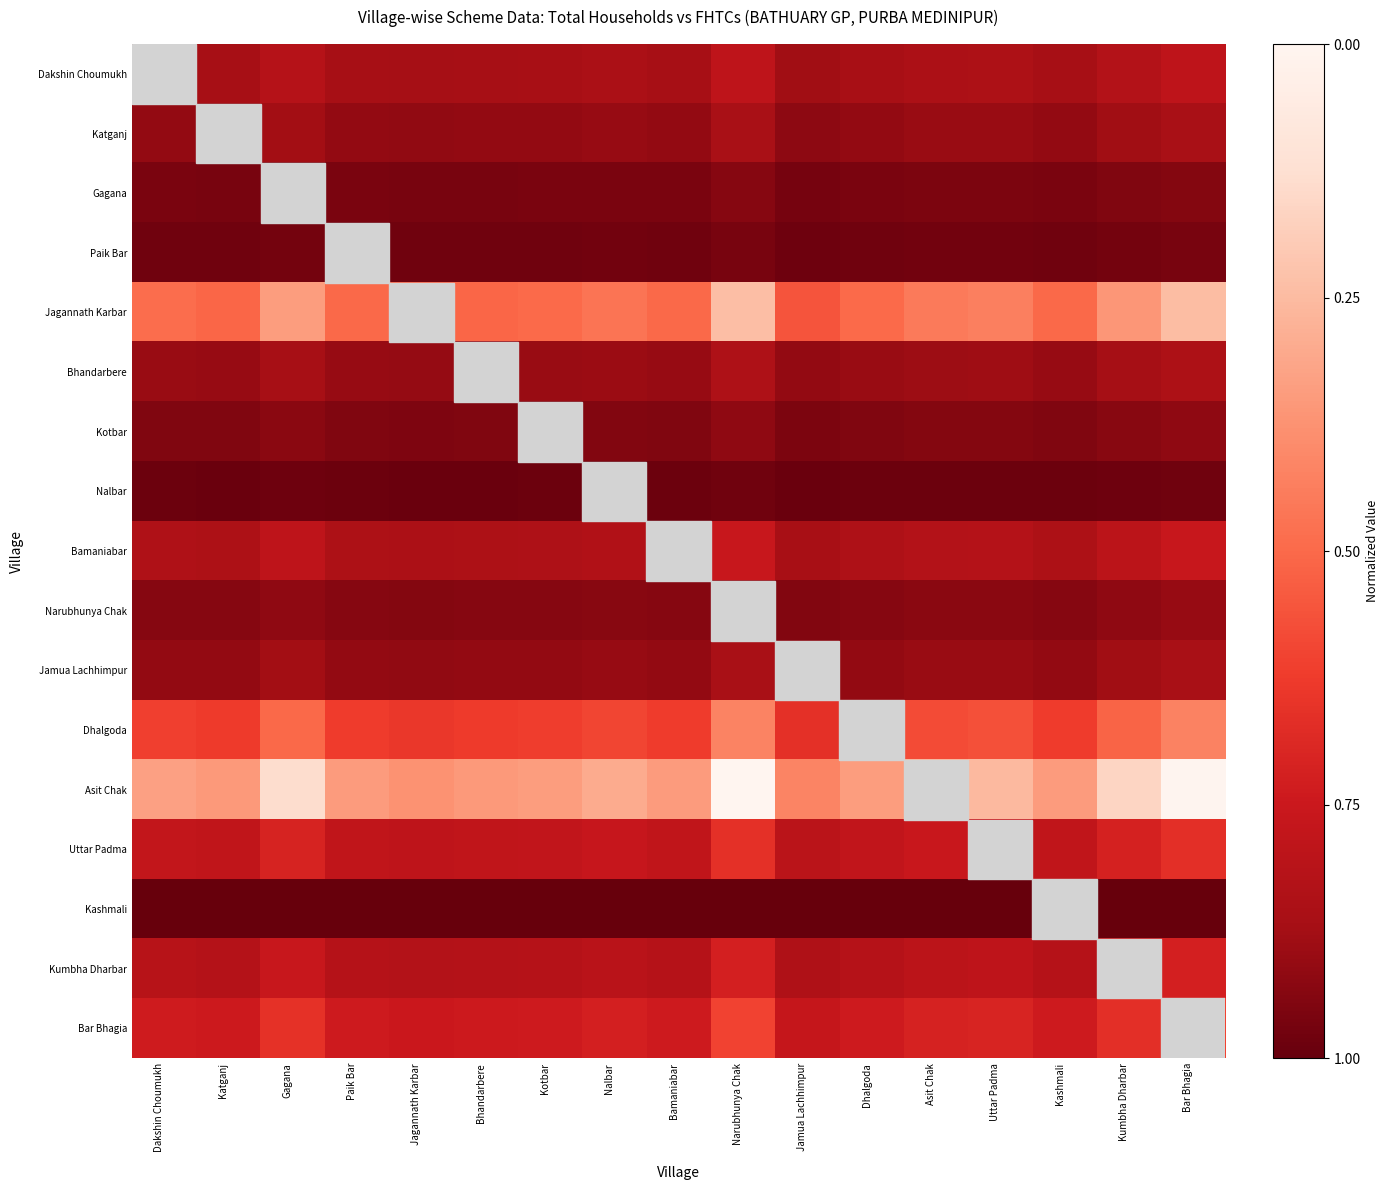

Which series has the widest spread of values?

Asit Chak